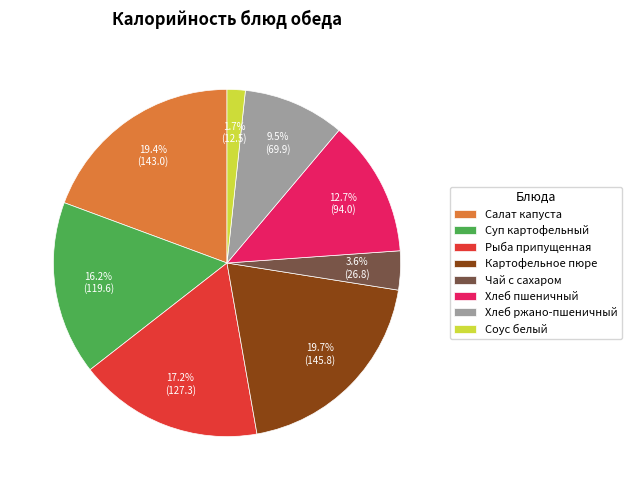

Which category has the smallest portion of the pie?

Соус белый